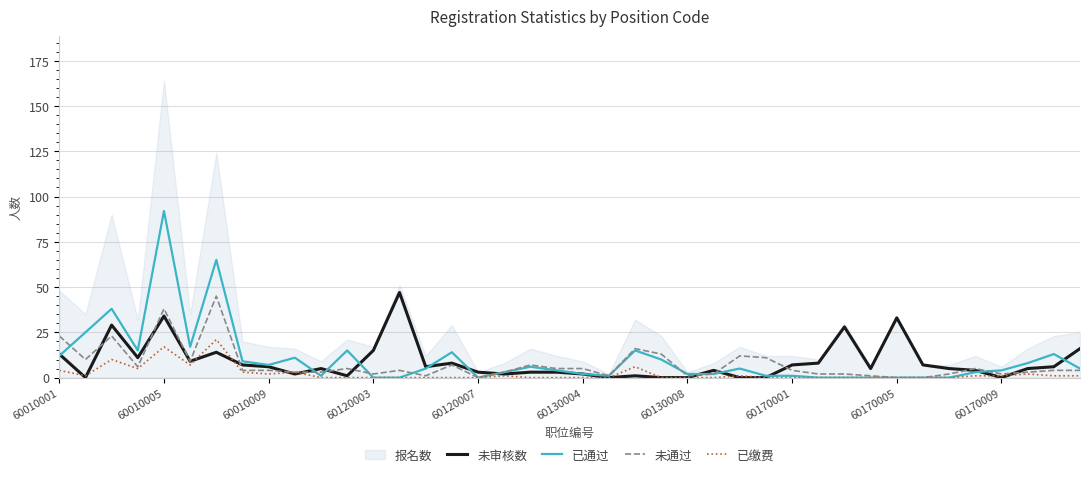

What is the maximum value for 已缴费?

21